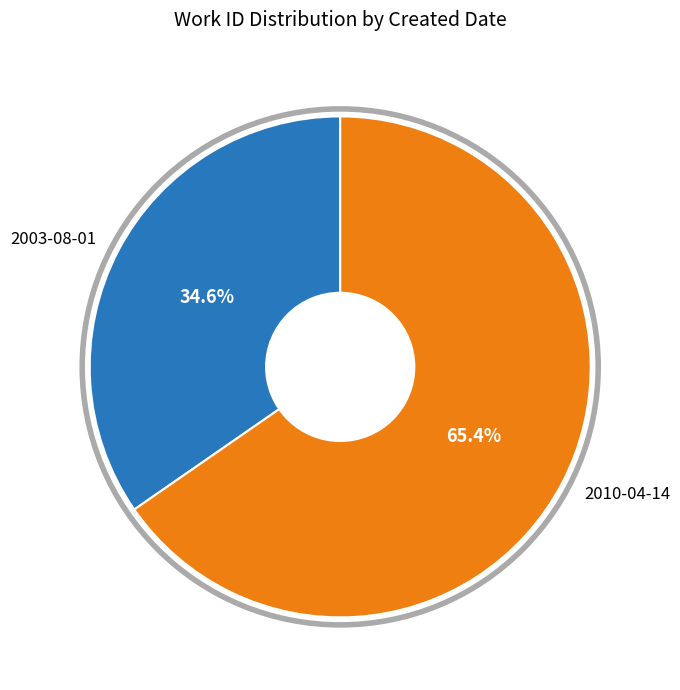

Is 2003-08-01 the majority of the pie?

No